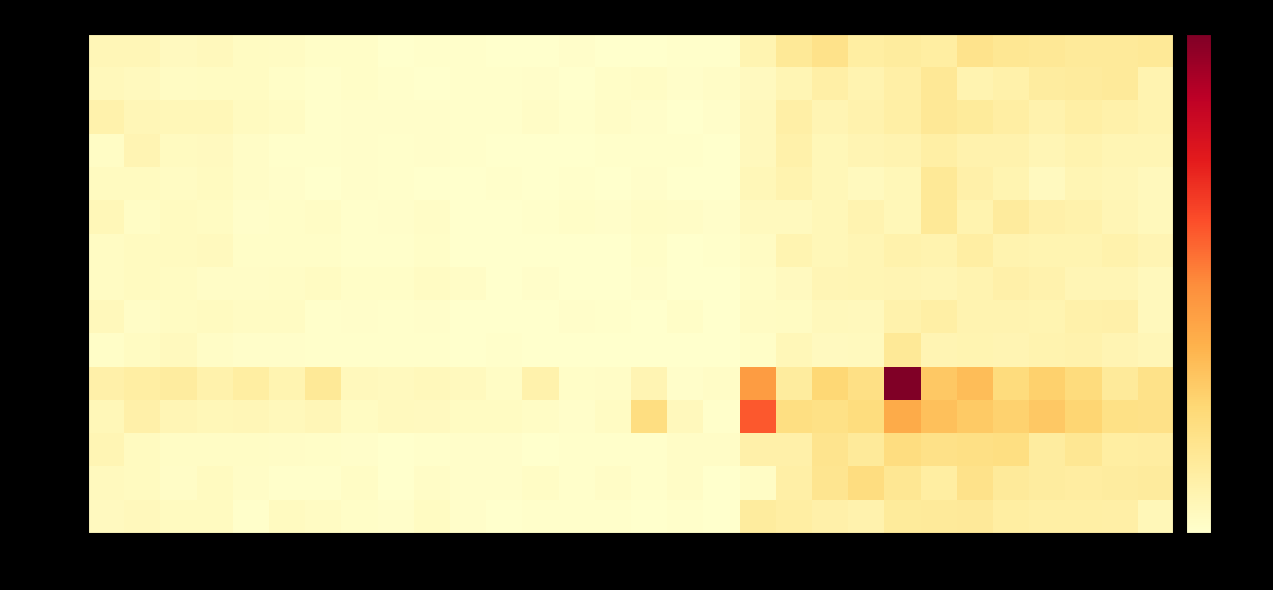

Which series has the largest total across all categories?

4.1